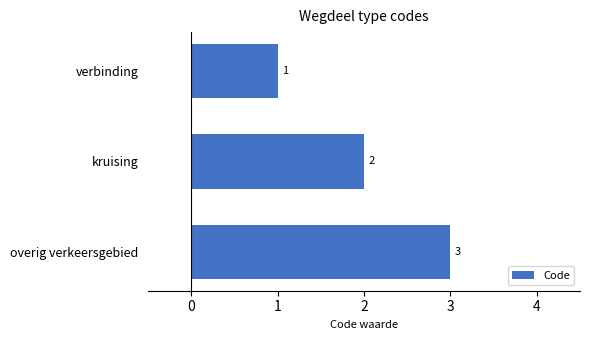

Which category has the highest value across all series?

overig verkeersgebied